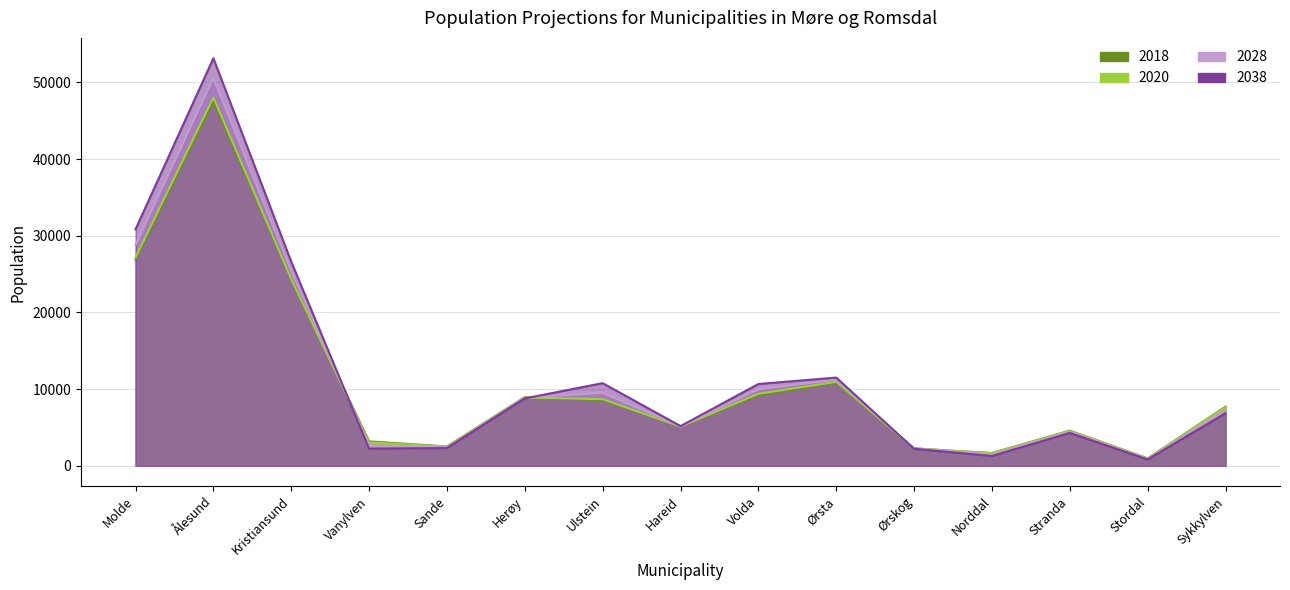

How many times do 2020 and 2018 cross each other?

5